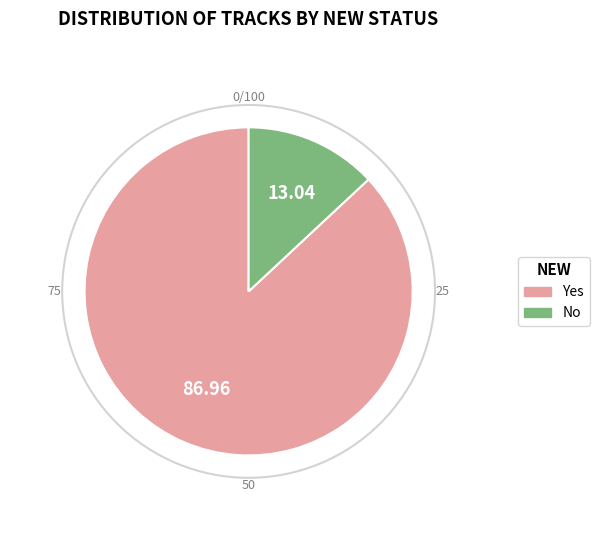

How many slices are in this pie chart?

2